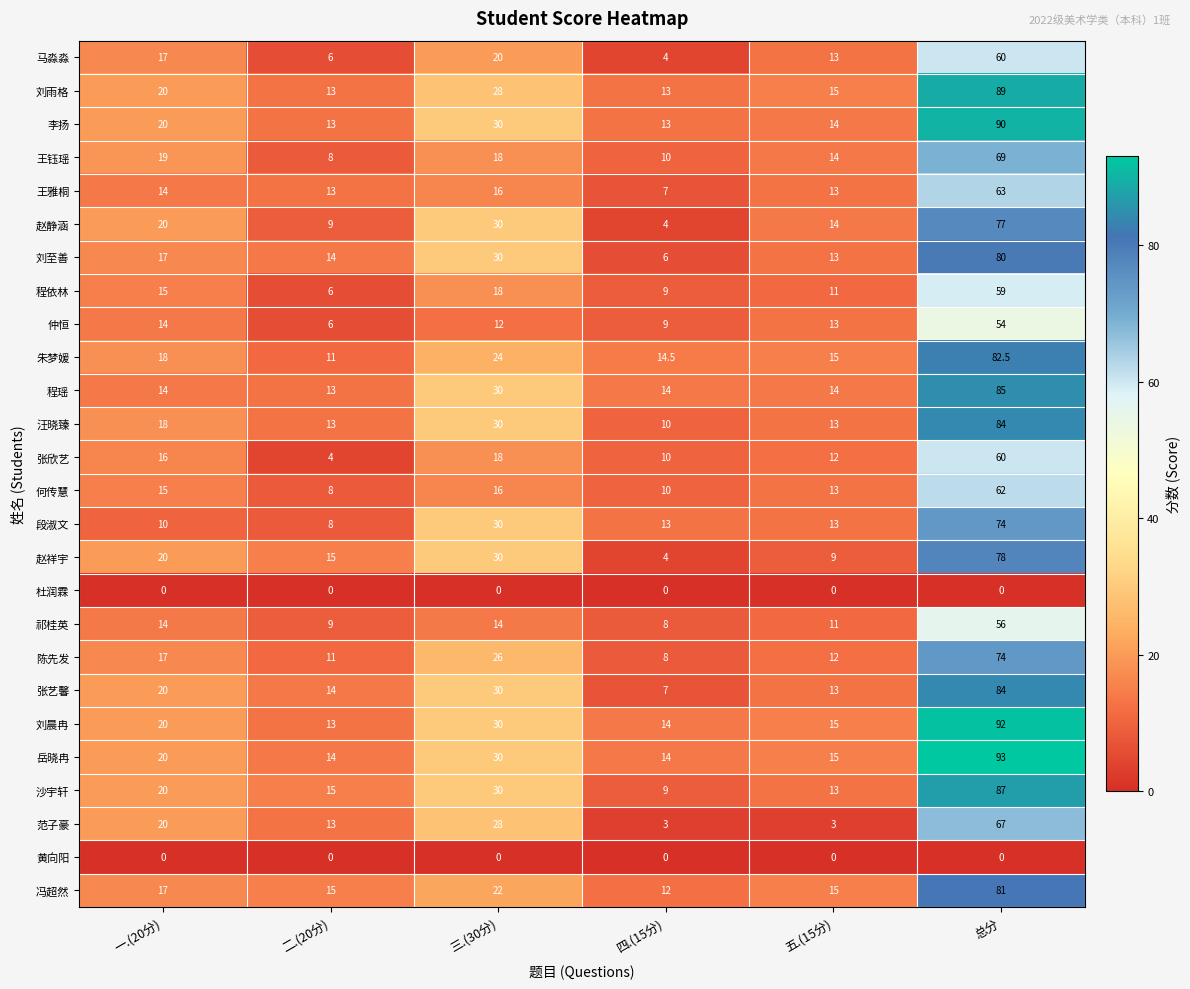

List the labels in order of 程依林 value, smallest first.

二.(20分), 四.(15分), 五.(15分), 一.(20分), 三.(30分), 总分